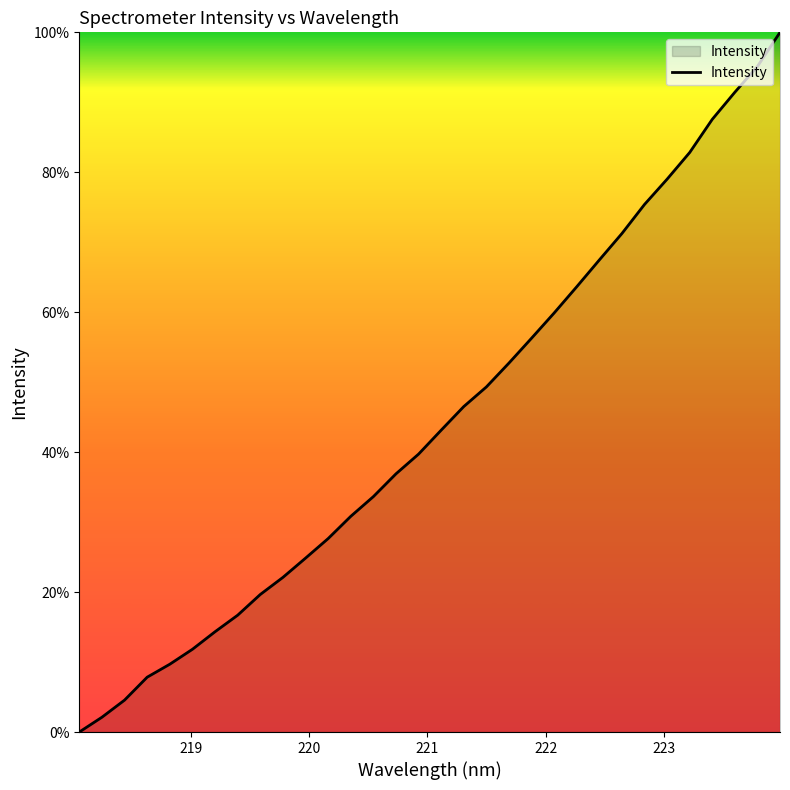

How many positive values are there?

31